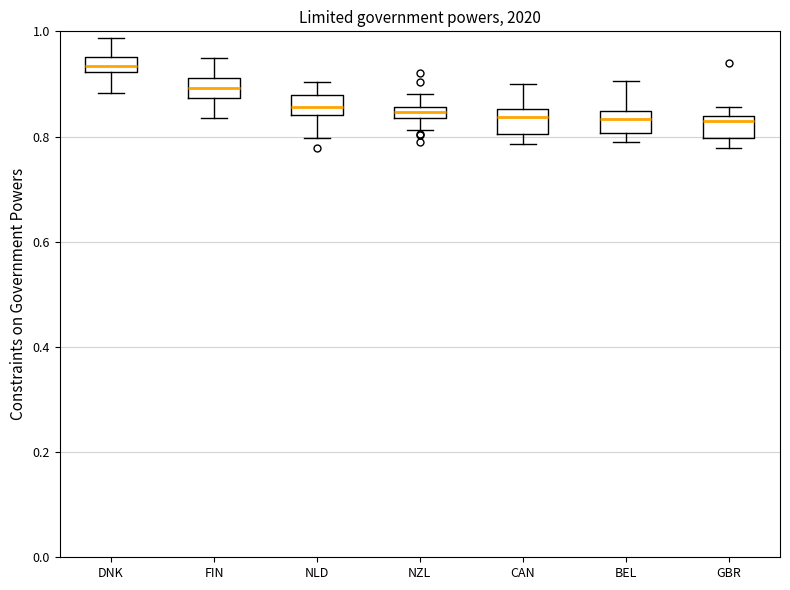

Where does the upper whisker of the box for DNK end on the y-axis? The values are not printed on the chart, so give them approximately, as read against the axis.

0.98